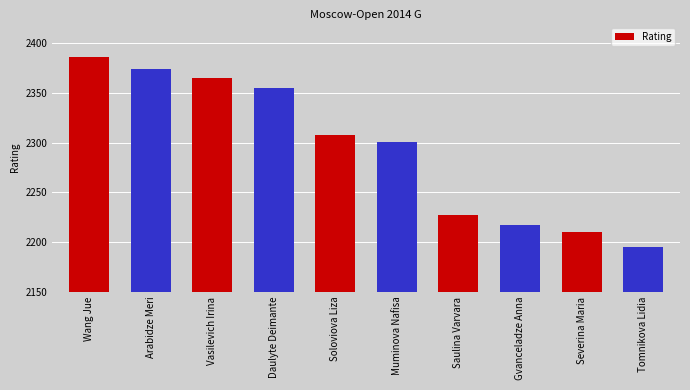

What is the value of the 3rd bar from the left?

2365